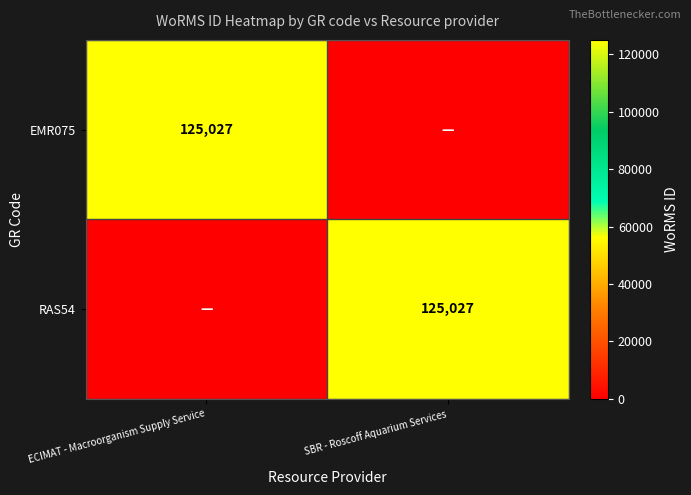

The EMR075 series shows 59696 at ECIMAT - Macroorganism Supply Service. True or false?

False